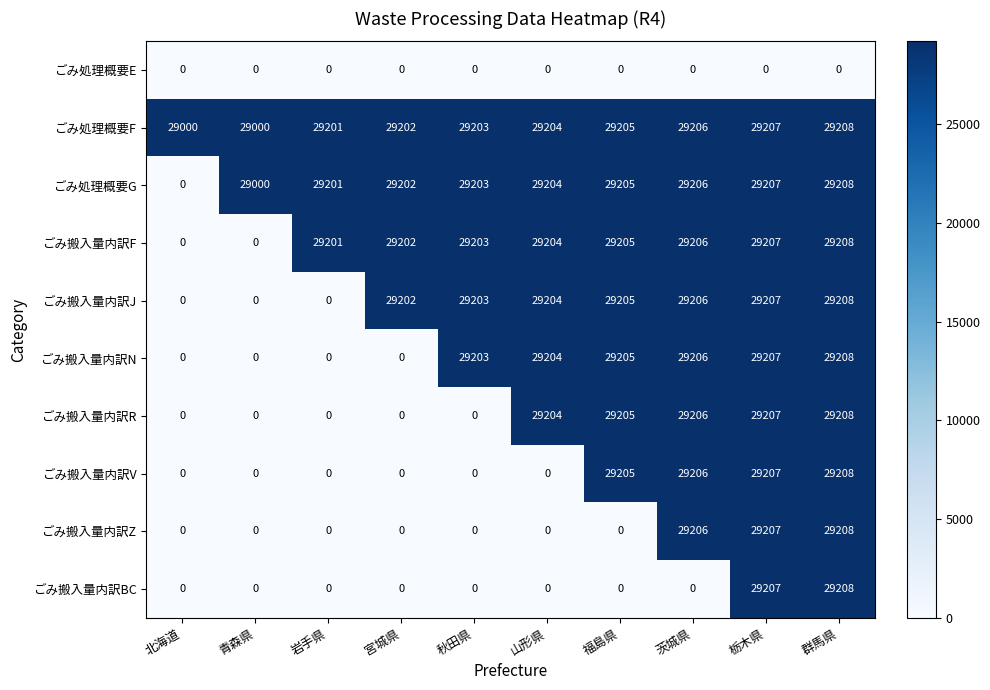

What is the spread (max minus min) of values at 宮城県?

29202